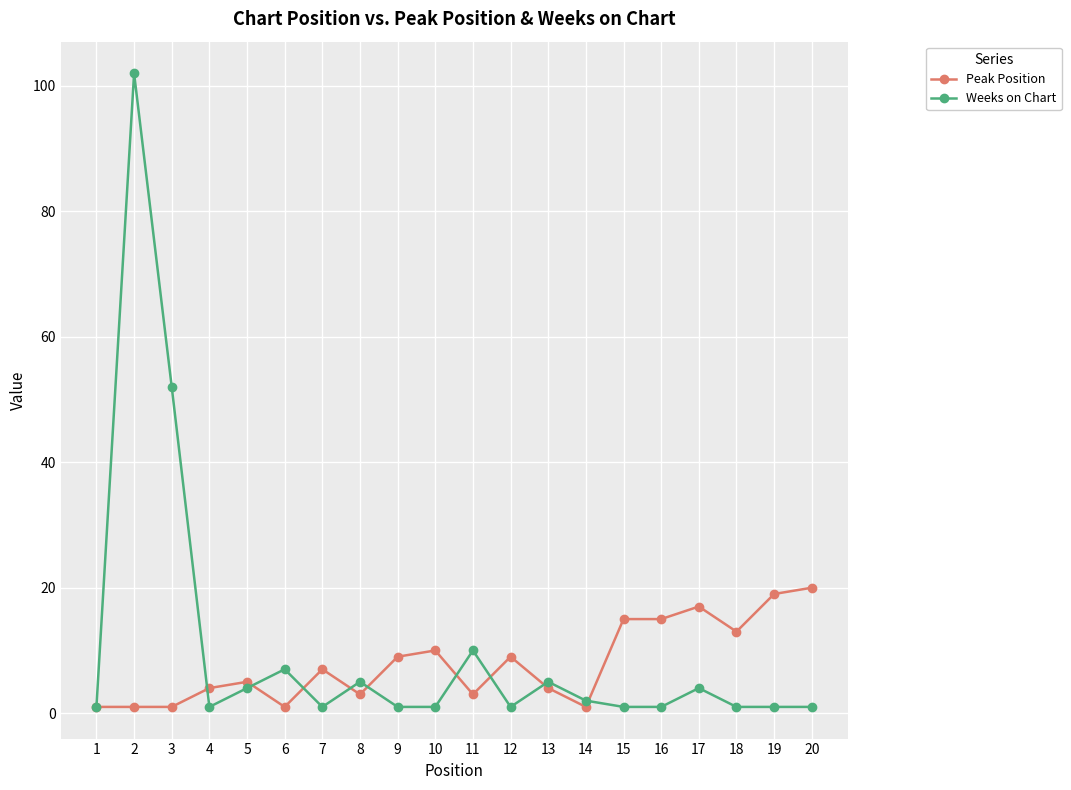

How many data points does each series have?

20